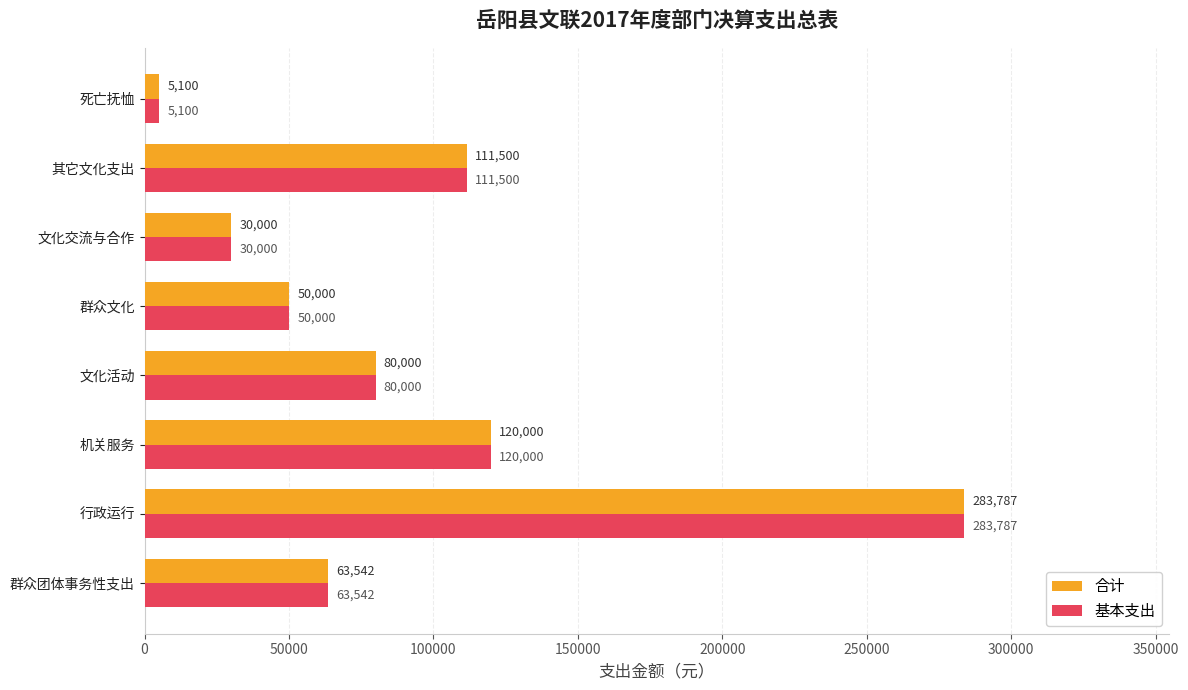

What is the approximate value of 基本支出 at 文化活动?

80000.0